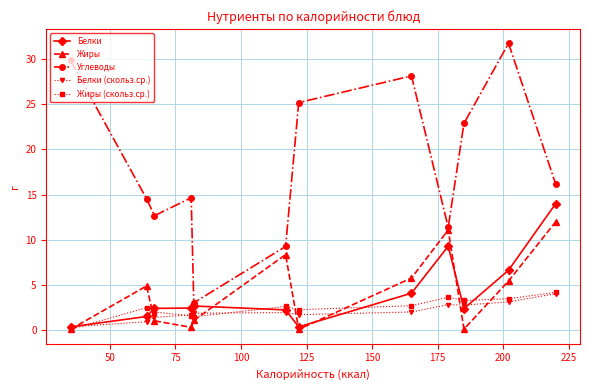

Which series has the largest range (max minus min)?

Углеводы